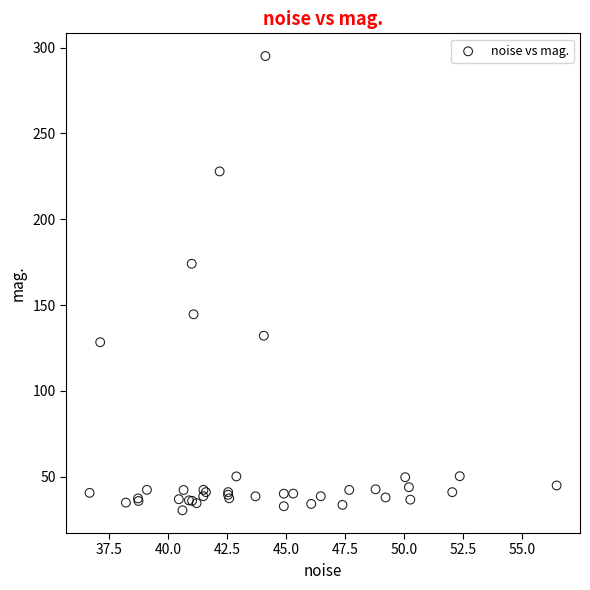

What Y value in the scatter plot is closest to 162?

174.1